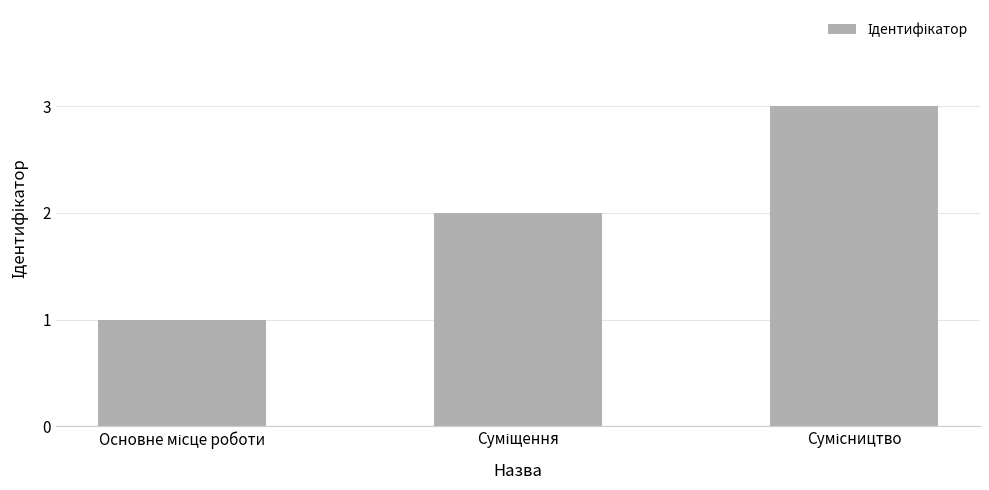

What is the sum of all values?

6